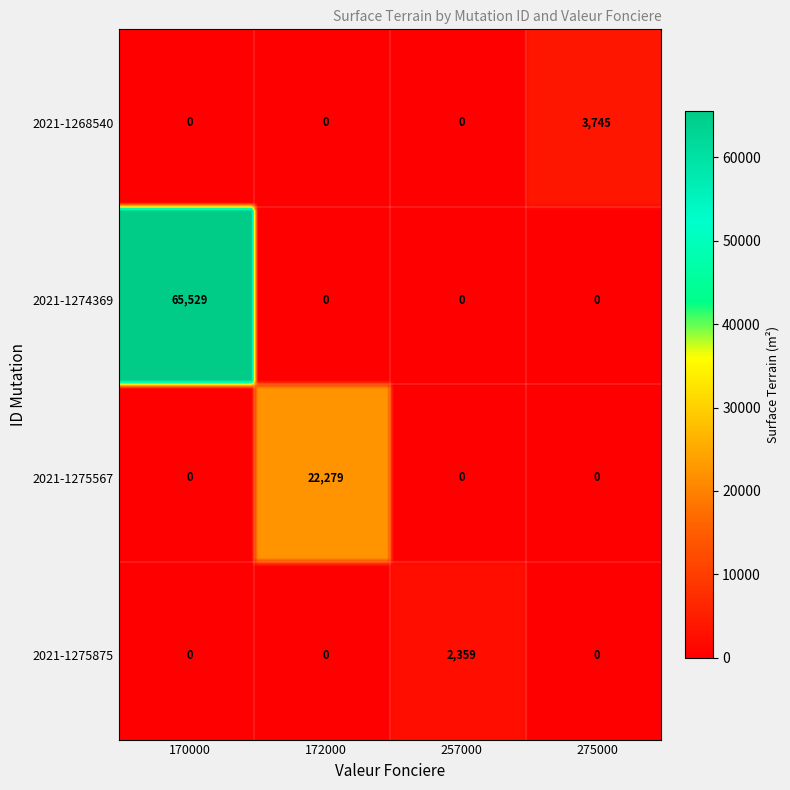

At which category is the sum across all series the highest?

170000